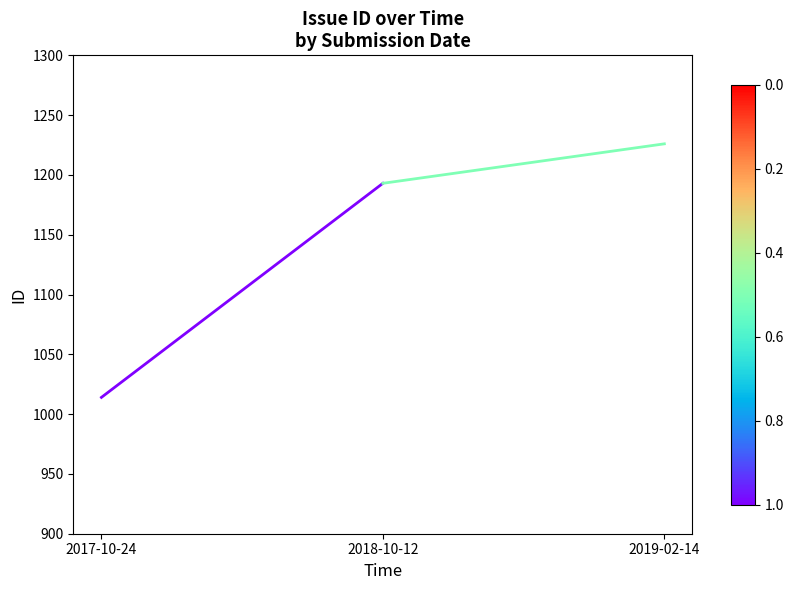

List the labels in order of value, smallest first.

2017-10-24, 2018-10-12, 2019-02-14